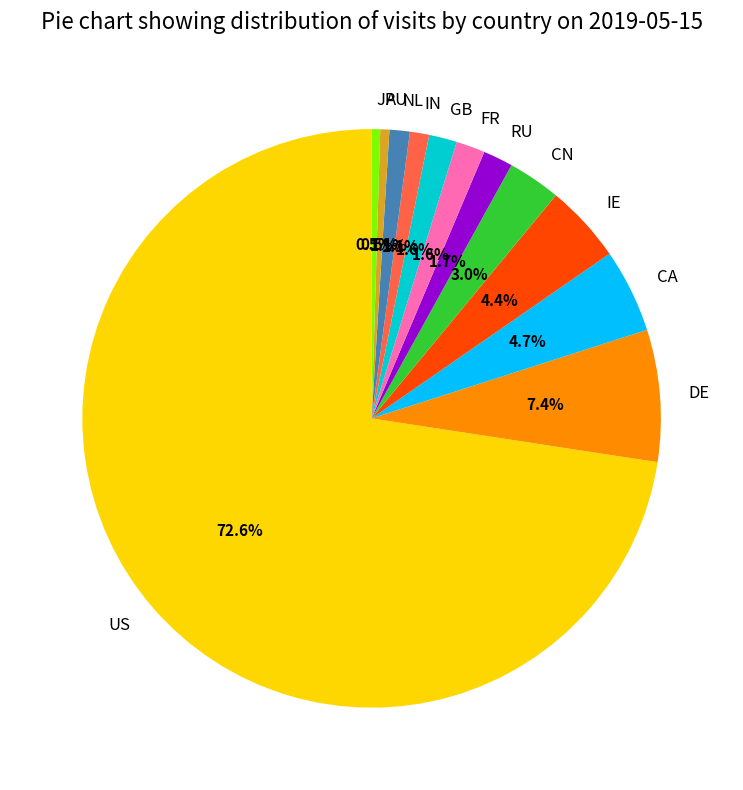

The NL slice represents 1% of the pie. True or false?

True